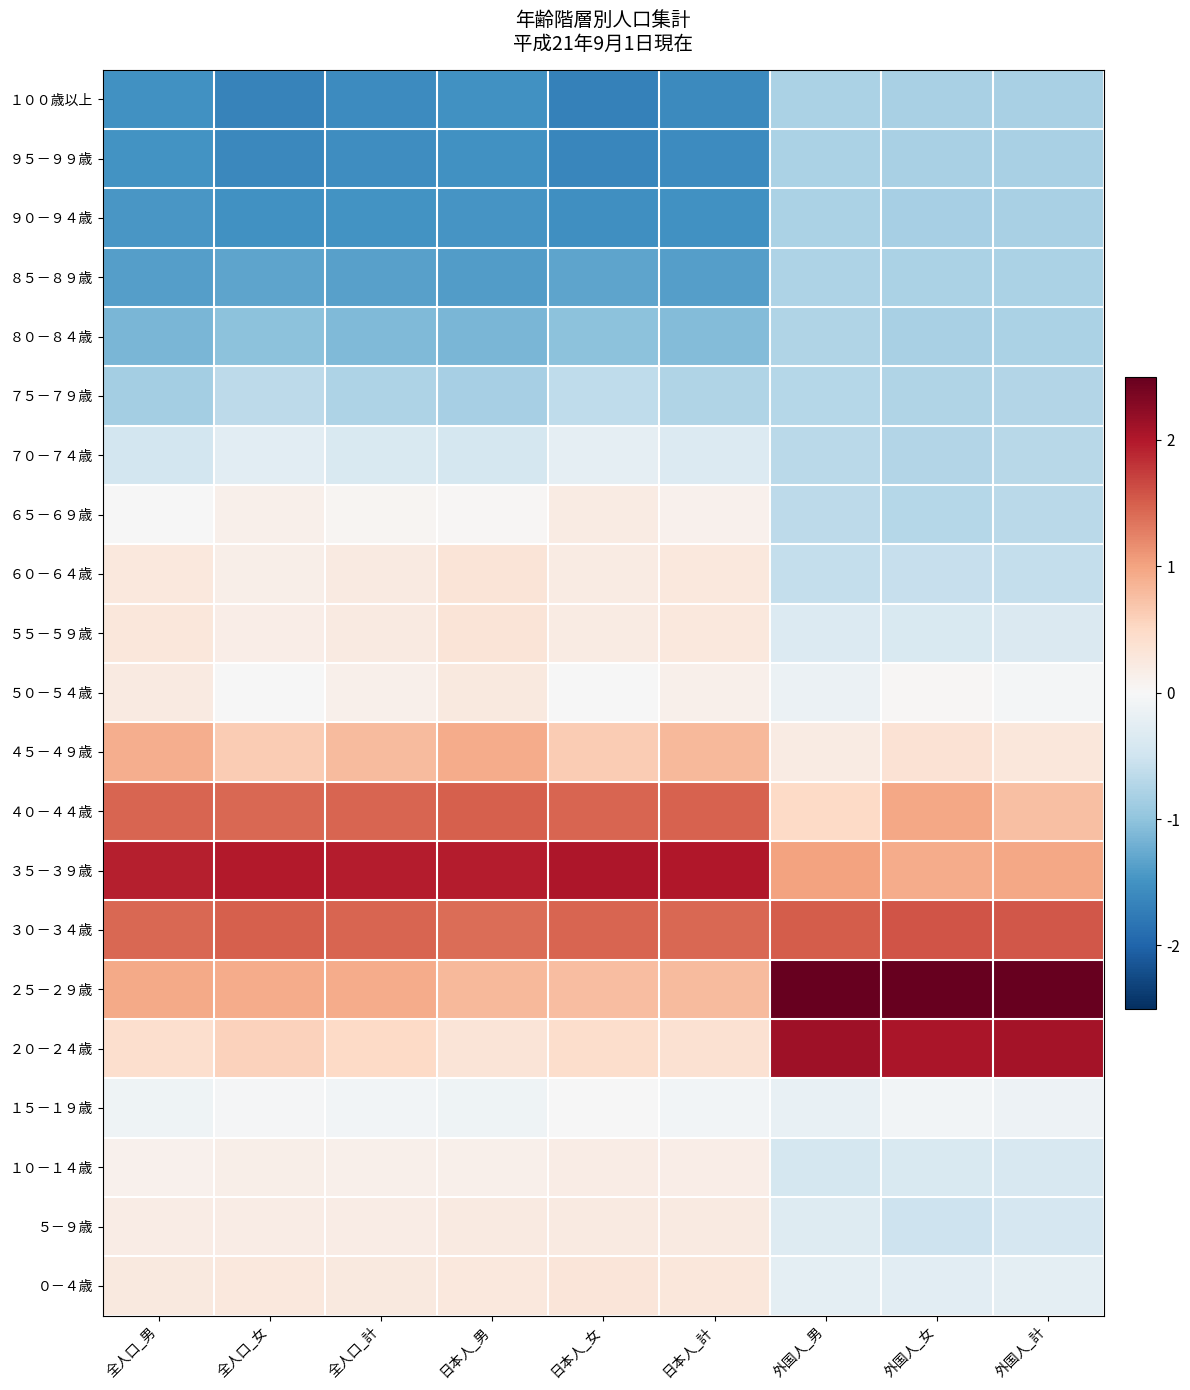

At how many categories does at least one series exceed 0?

9